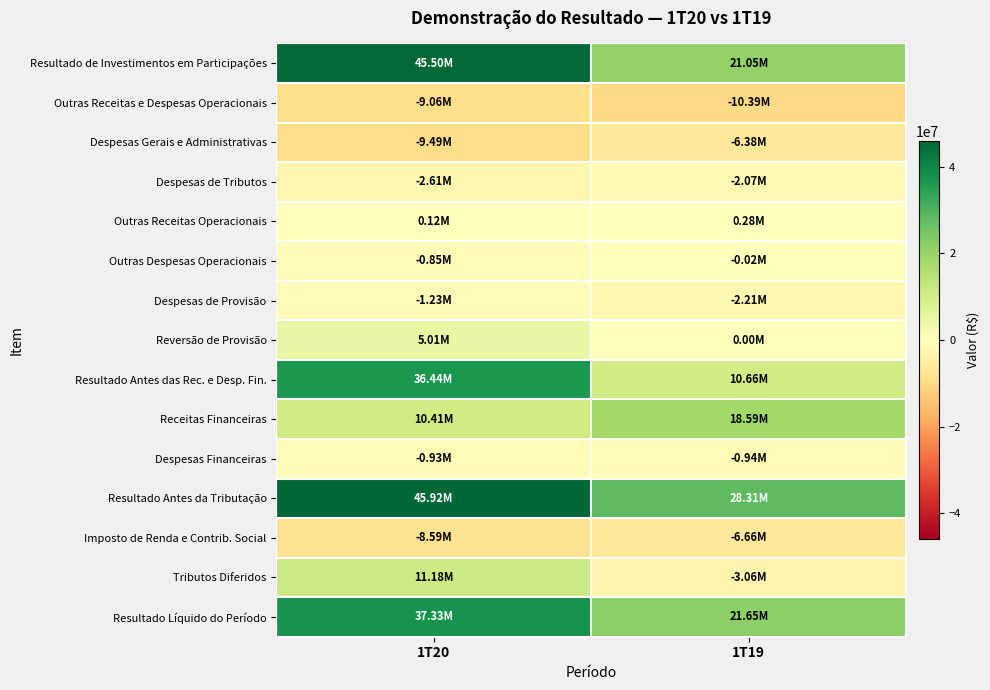

How many categories are shown in the chart?

2